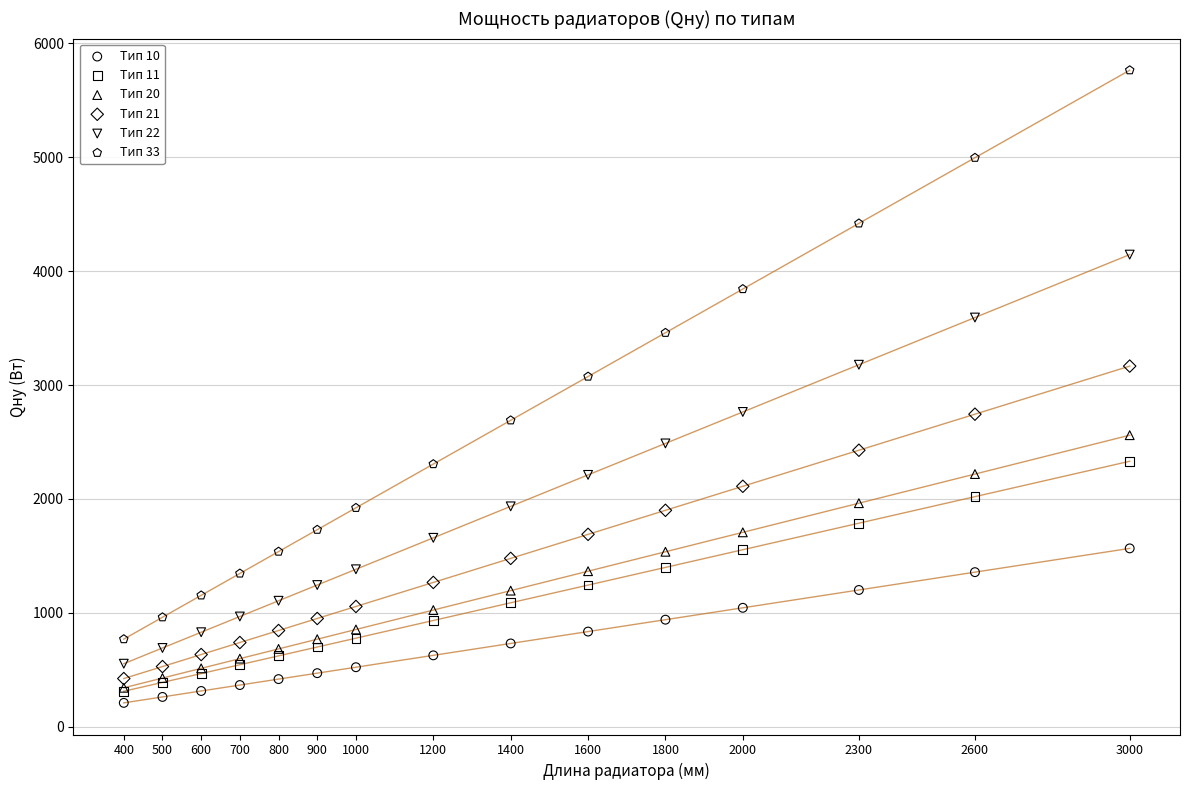

Which series has the largest Y range (max minus min)?

Тип 33